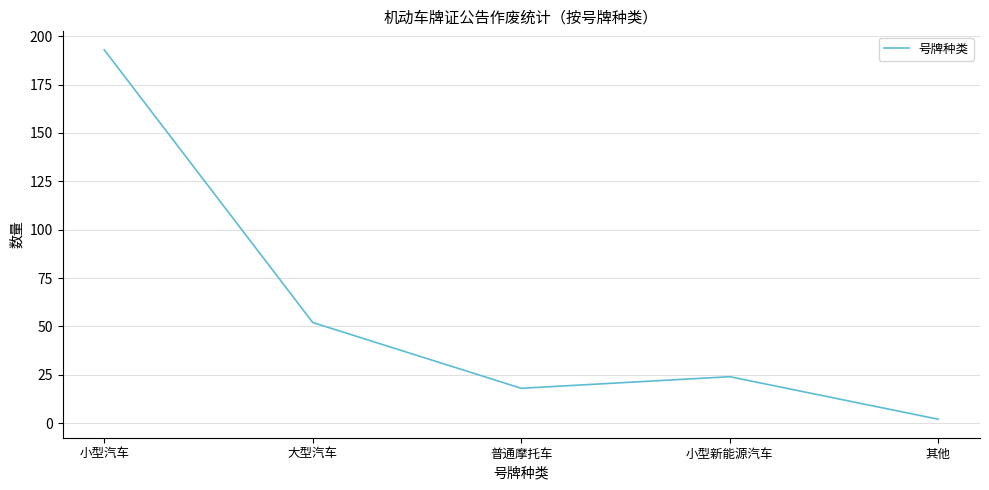

Where is the first local maximum?

小型新能源汽车